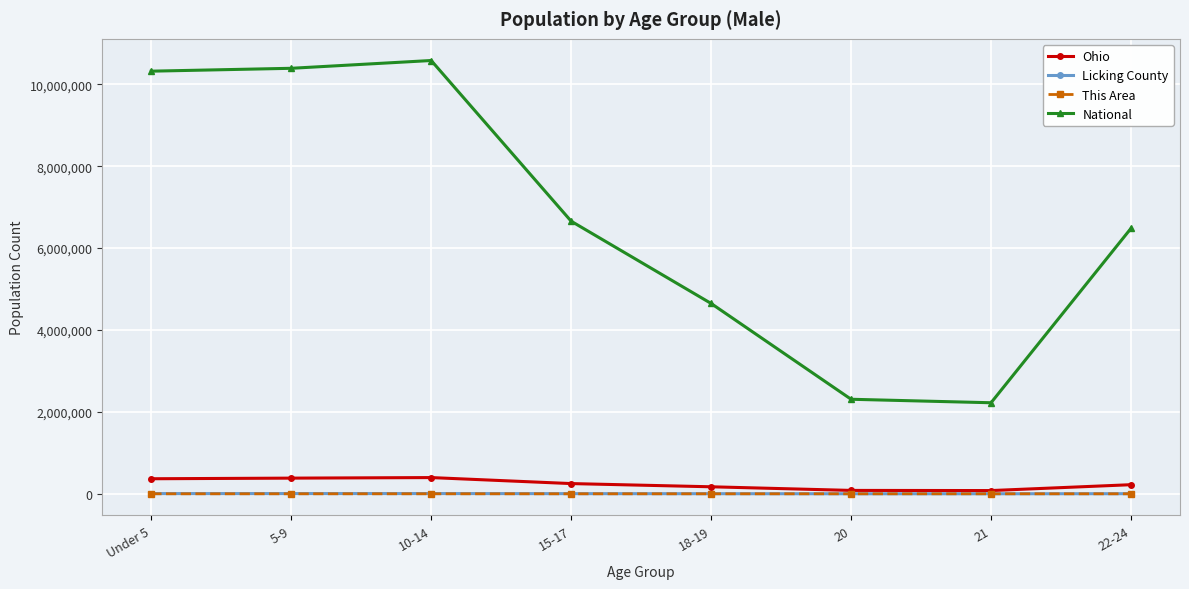

True or false: Licking County and This Area intersect in this chart.

False